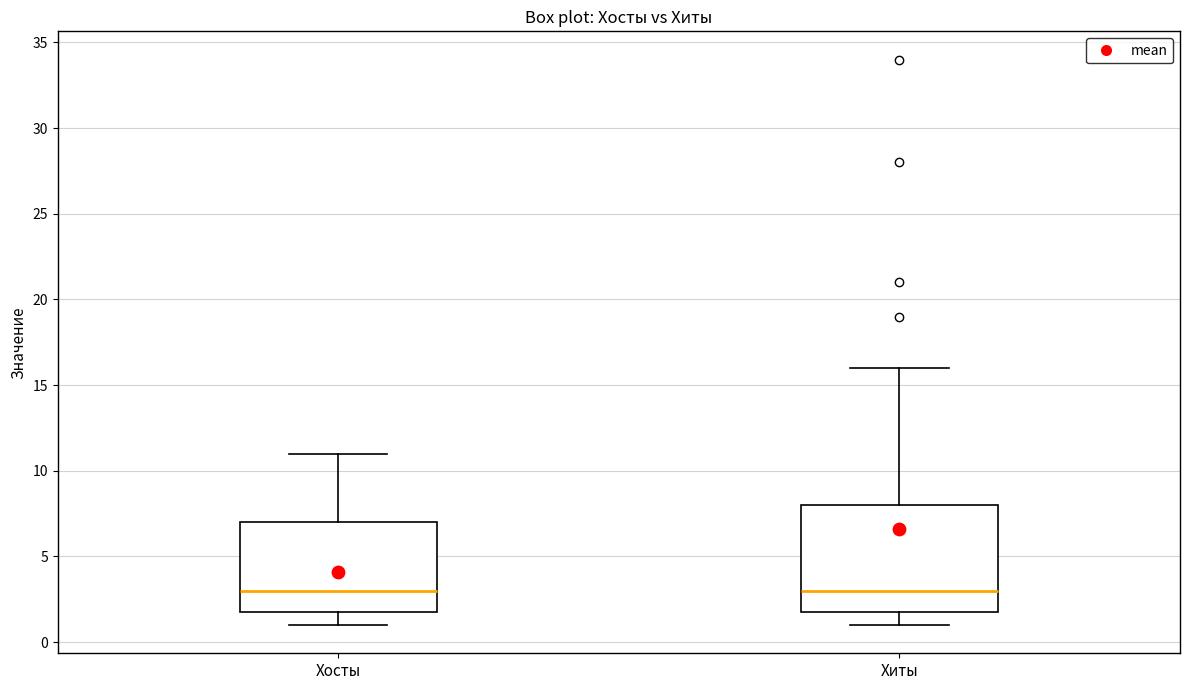

Where does the median line of the box for Хиты sit on the y-axis? The values are not printed on the chart, so give them approximately, as read against the axis.

3